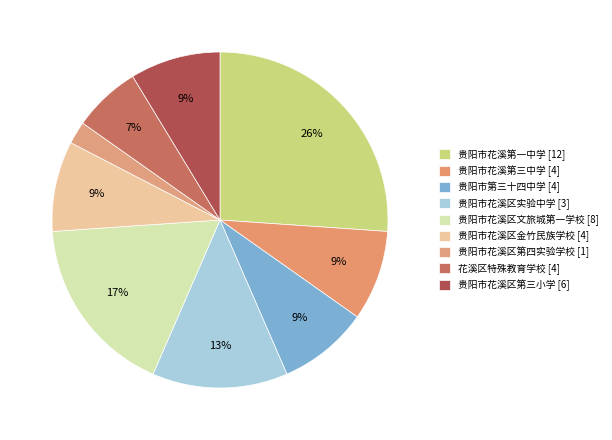

Which category has the biggest portion of the pie?

贵阳市花溪第一中学 [12]